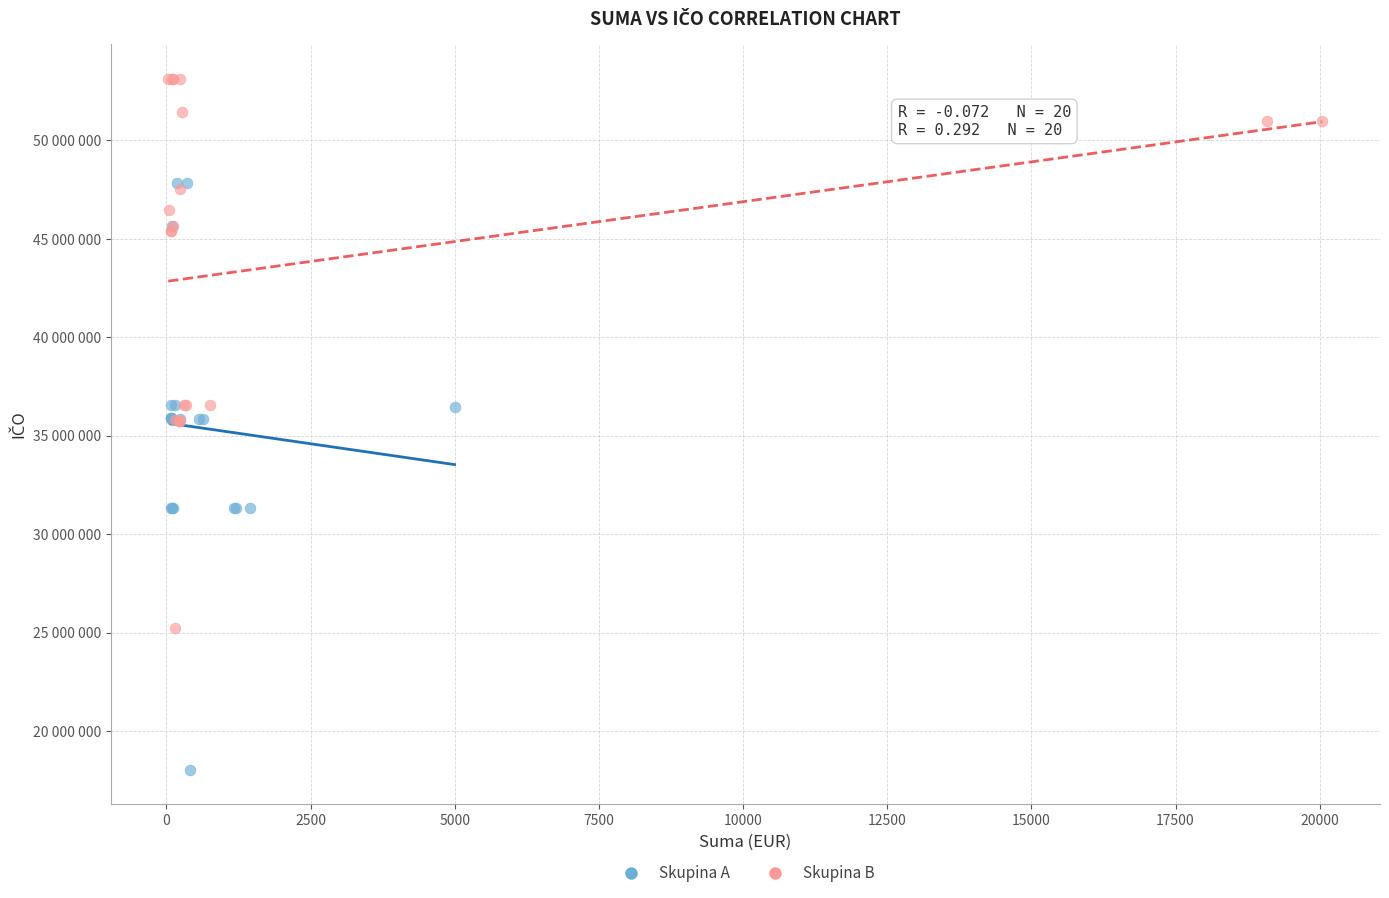

What are all the series names shown in the legend?

Skupina A, Skupina B